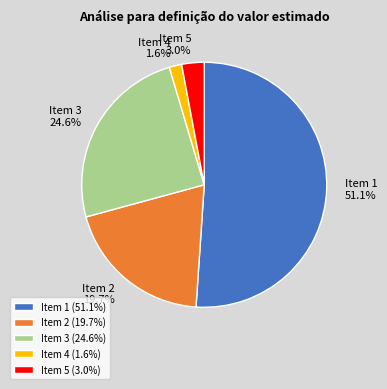

Rank the categories by value from lowest to highest.

Item 4, Item 5, Item 2, Item 3, Item 1